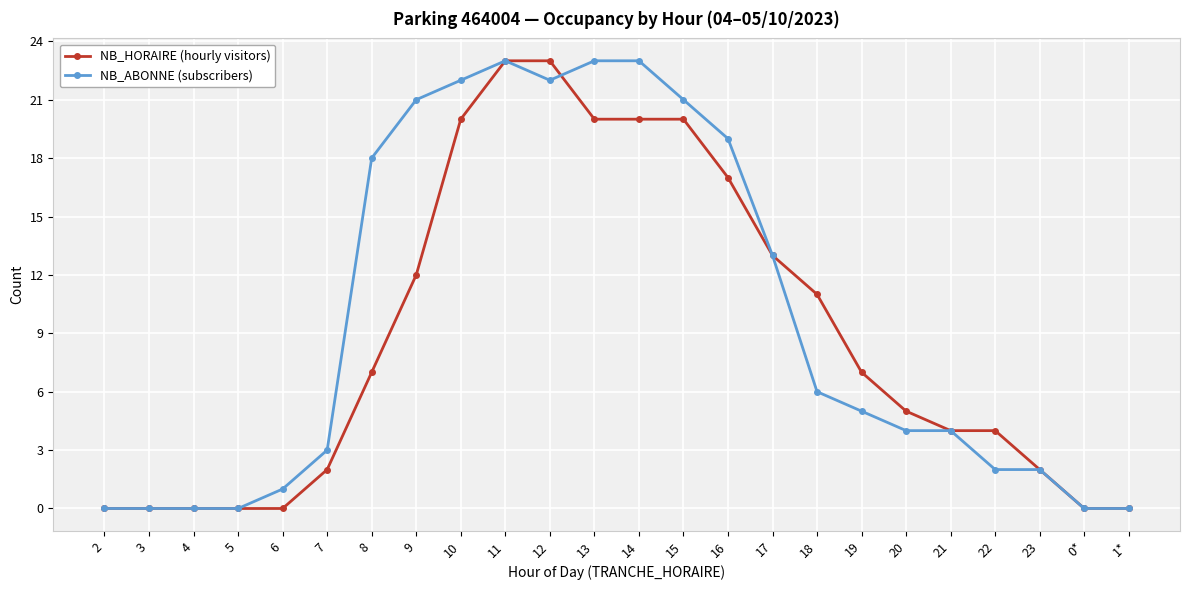

What position from the left is 3?

2